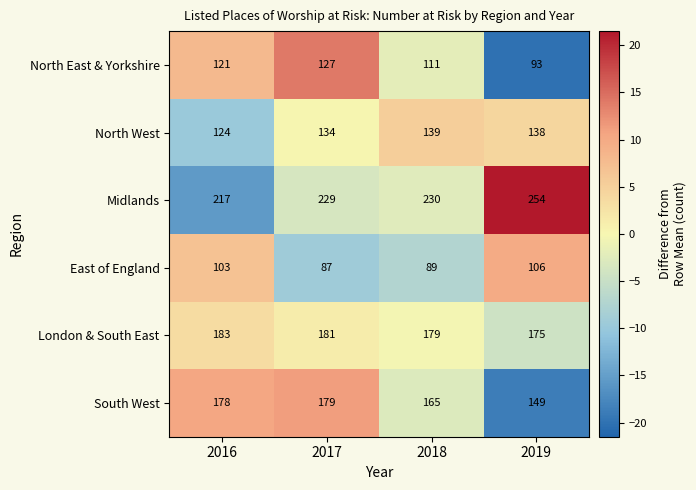

List the labels in order of Midlands value, smallest first.

2016, 2017, 2018, 2019